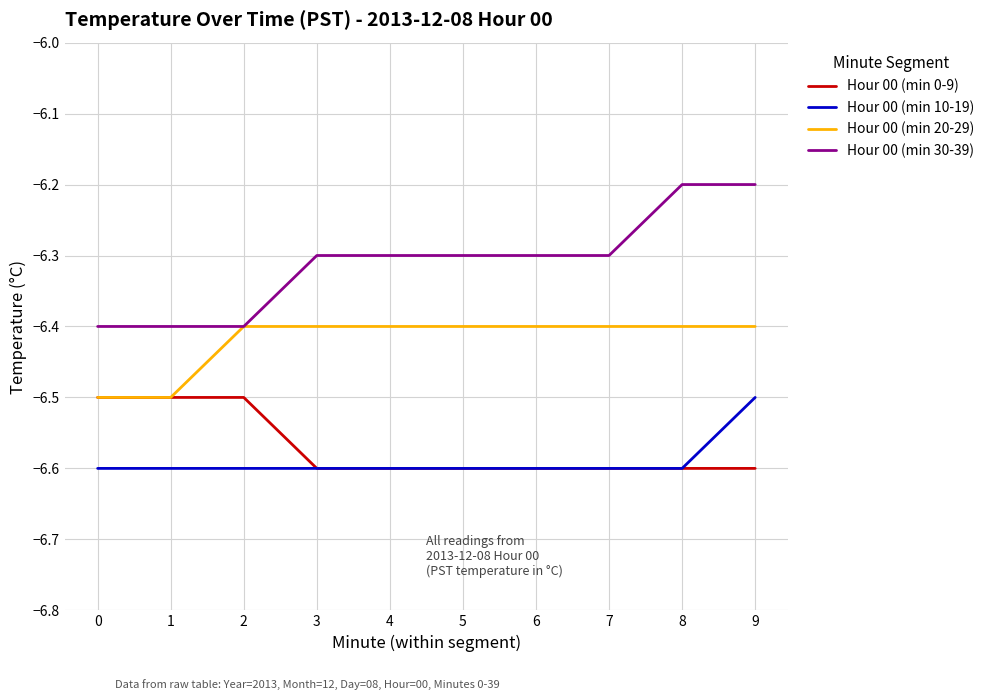

True or false: Hour 00 (min 20-29) and Hour 00 (min 10-19) cross at least once.

False